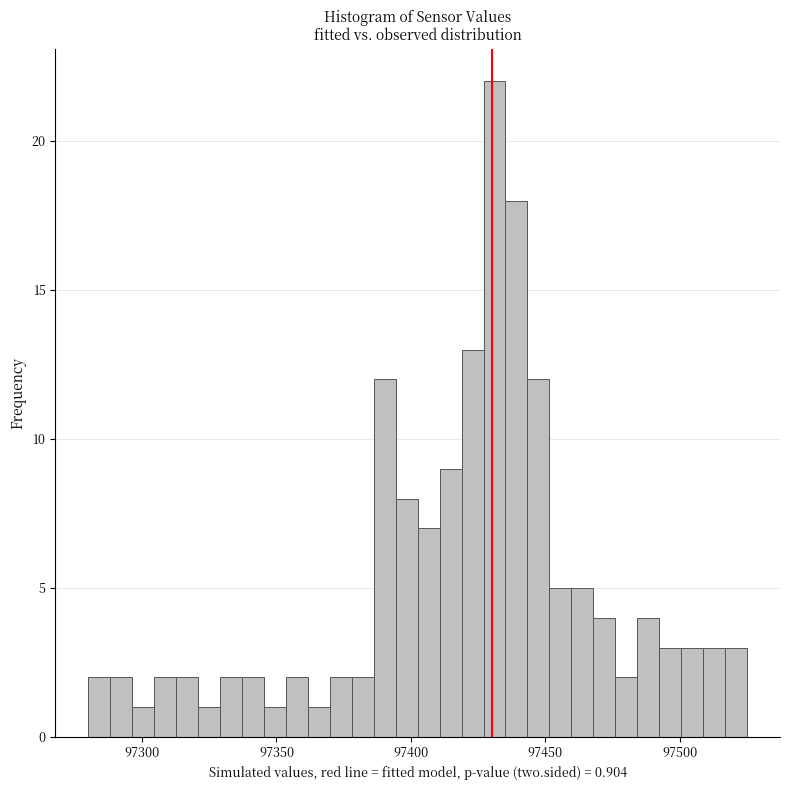

Around what value on the x-axis is the tallest bar? Give the approximate position of its centre, as read against the axis.

97430